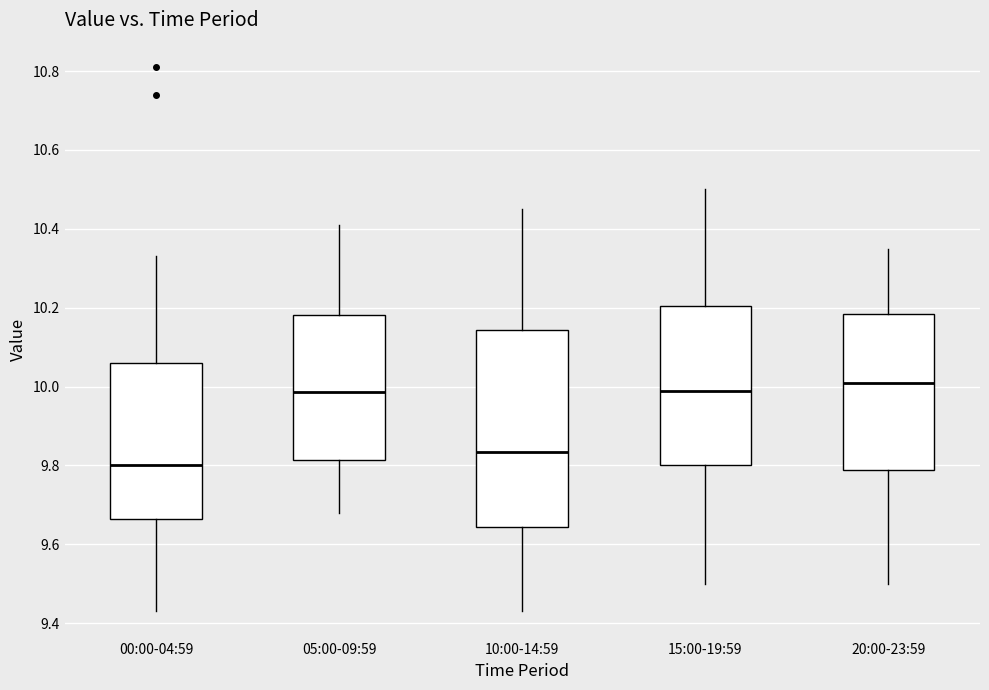

Reading left to right, transcribe this box plot: for each box, give where its median line is, the range the box spans, and where its two whiskers end, as read against the y-axis. The values are not printed on the chart, so give them approximately, as read against the axis.

00:00-04:59: median 9.80, box 9.66 to 10.06, whiskers 9.44 to 10.34
05:00-09:59: median 9.98, box 9.82 to 10.18, whiskers 9.68 to 10.42
10:00-14:59: median 9.84, box 9.64 to 10.14, whiskers 9.44 to 10.46
15:00-19:59: median 10.00, box 9.80 to 10.20, whiskers 9.50 to 10.50
20:00-23:59: median 10.02, box 9.78 to 10.18, whiskers 9.50 to 10.36